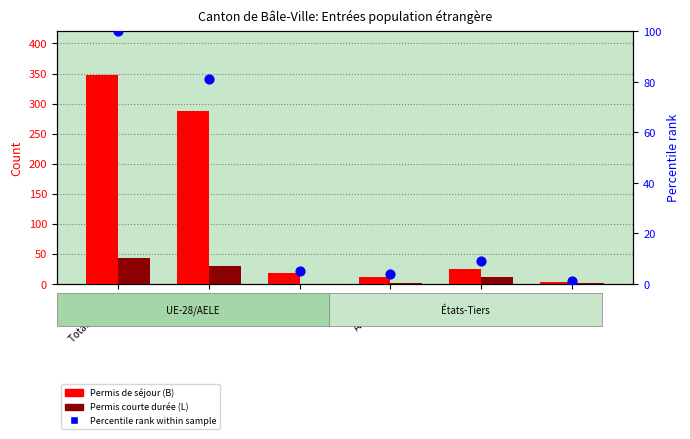

What is the total value across all series at Total Général?

490